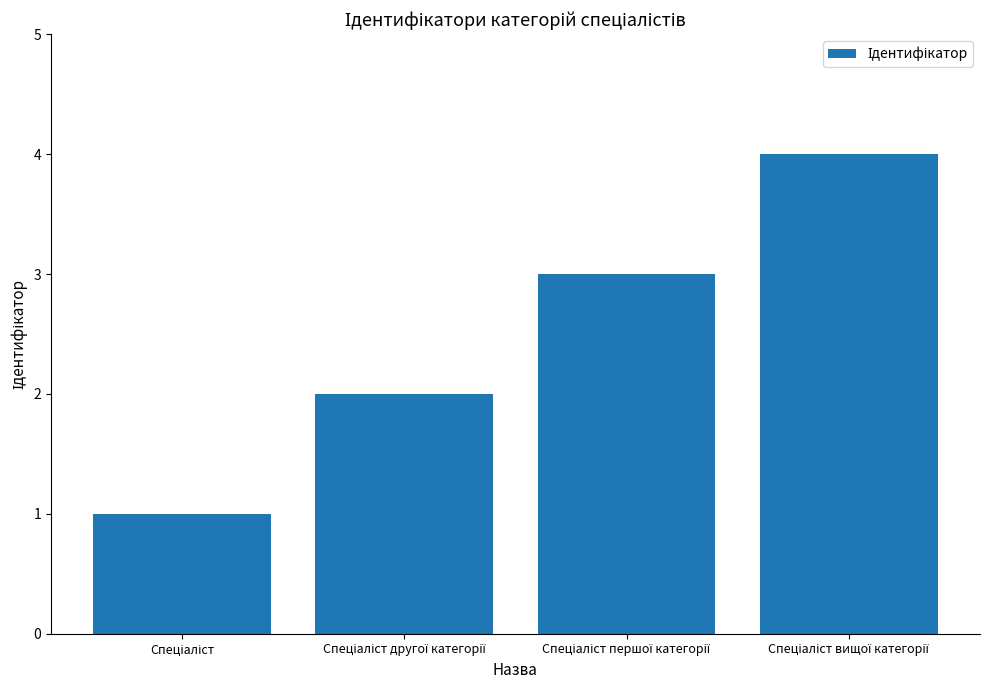

What is the greatest value displayed?

4